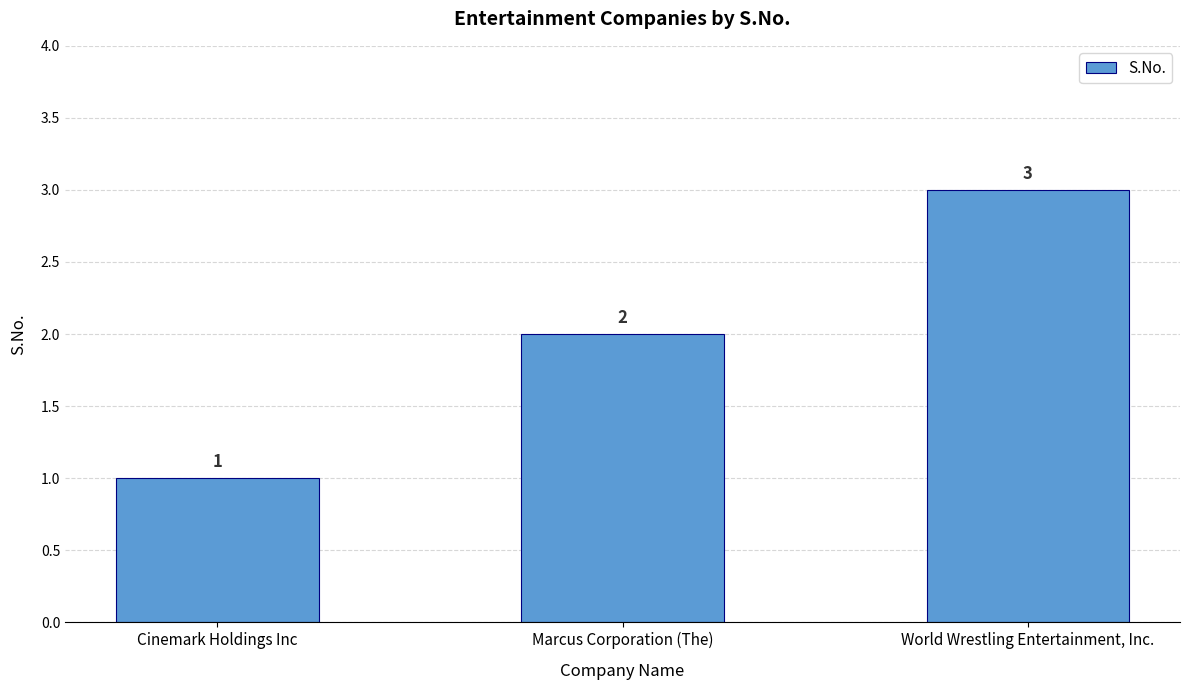

Reading left to right, what are all the values shown in this chart?

1	2	3